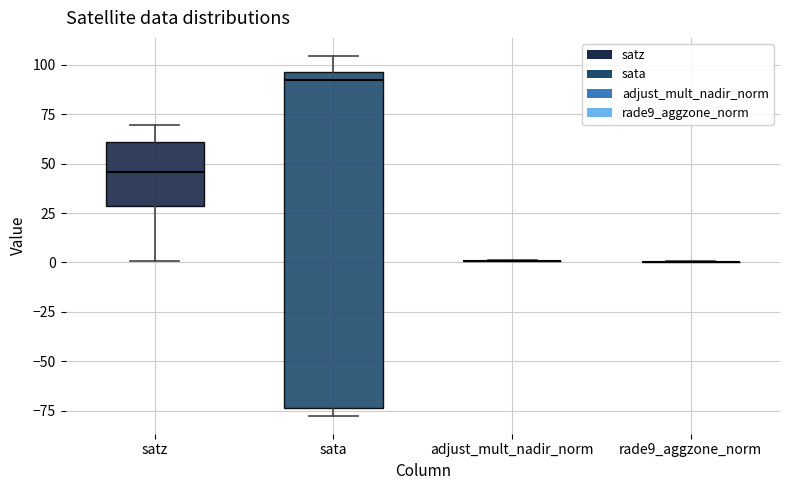

Reading left to right, transcribe this box plot: for each box, give where its median line is, the range the box spans, and where its two whiskers end, as read against the y-axis. The values are not printed on the chart, so give them approximately, as read against the axis.

satz: median 45, box 30 to 60, whiskers 0 to 70
sata: median 90, box -75 to 95, whiskers -75 (just below the box's lower edge) to 105
adjust_mult_nadir_norm: box collapsed to a line at 0, whiskers 0 to 0
rade9_aggzone_norm: box collapsed to a line at 0, whiskers 0 to 0